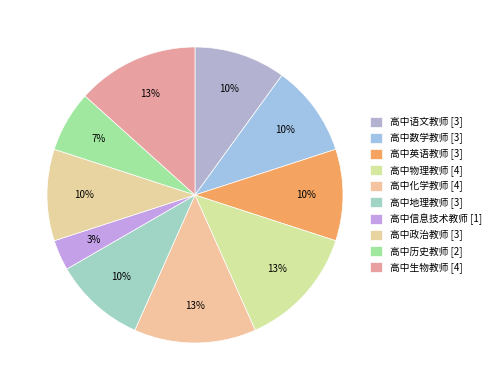

What is the ratio of the value at 高中历史教师 [2] to the value at 高中化学教师 [4]?

0.5